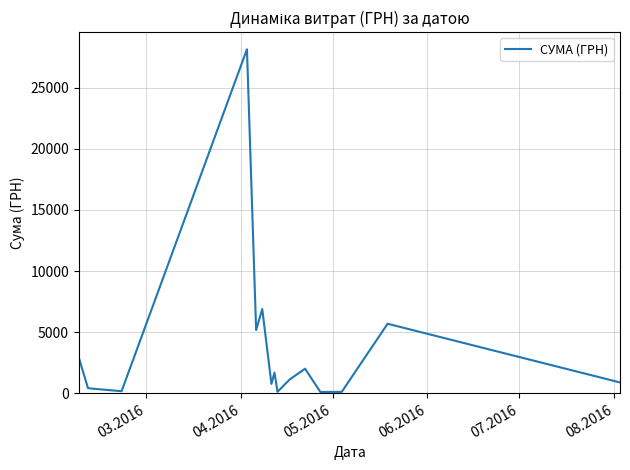

What is the difference between the maximum and minimum values?

28008.2